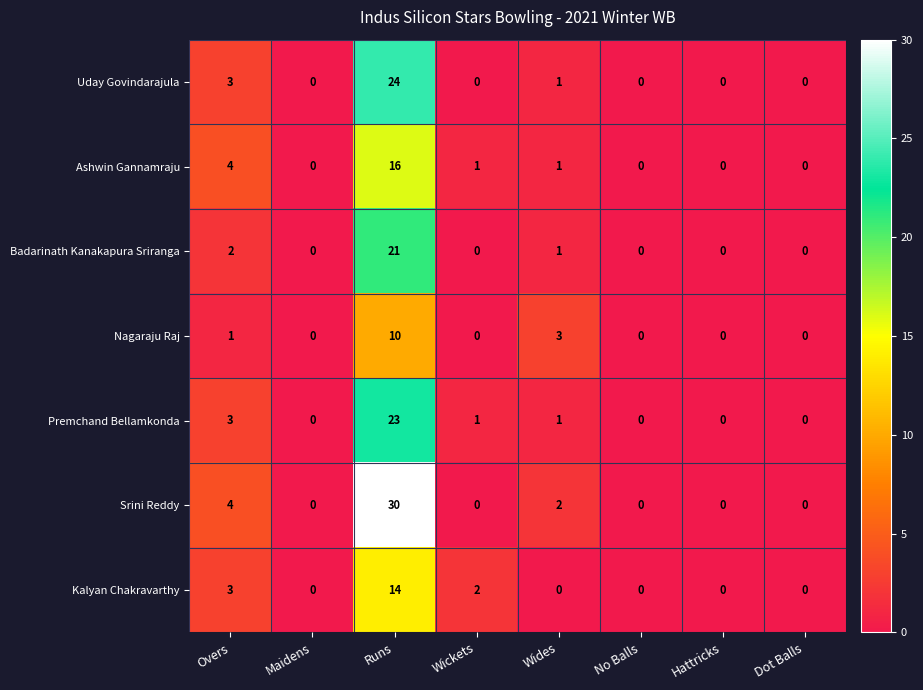

How many values in the Ashwin Gannamraju series are below 1?

4